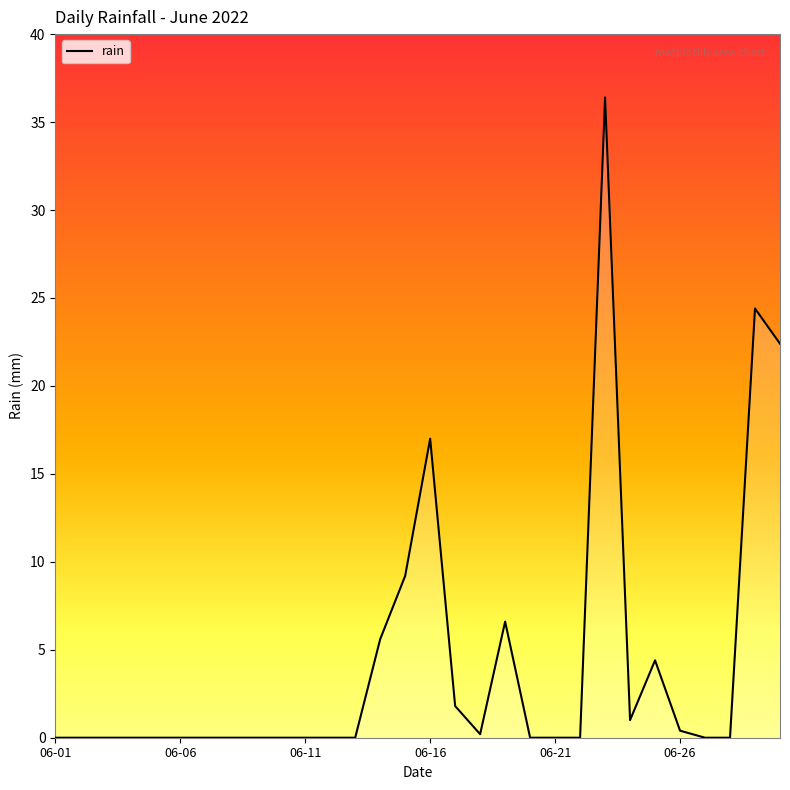

What is the difference between the maximum and minimum values?

36.4